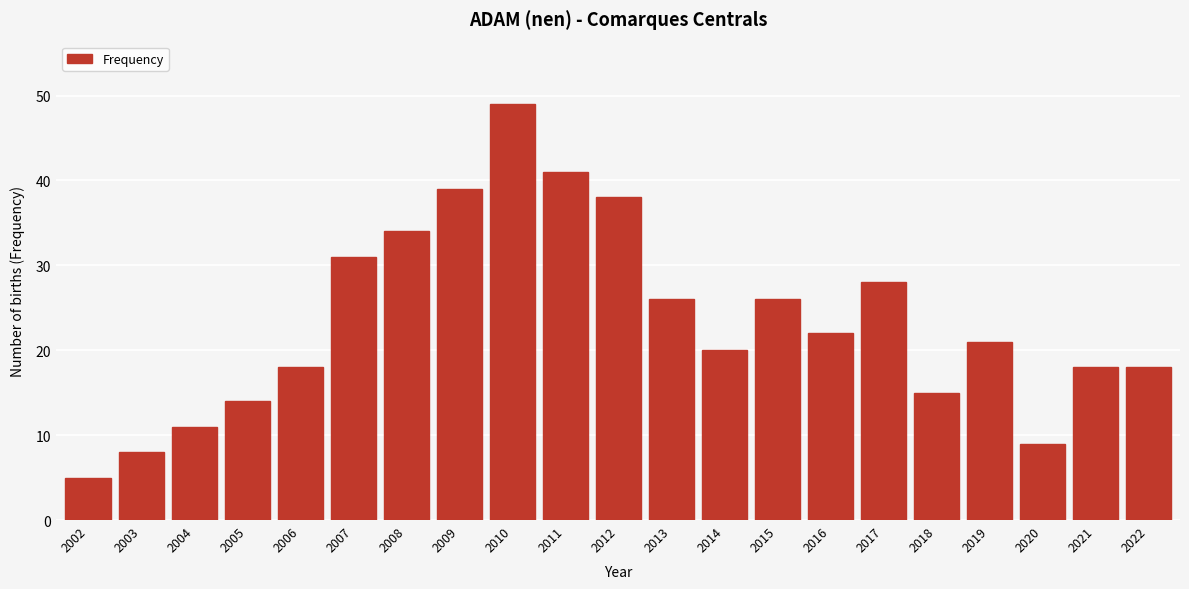

Reading left to right, extract all data points from this chart.

5	8	11	14	18	31	34	39	49	41	38	26	20	26	22	28	15	21	9	18	18